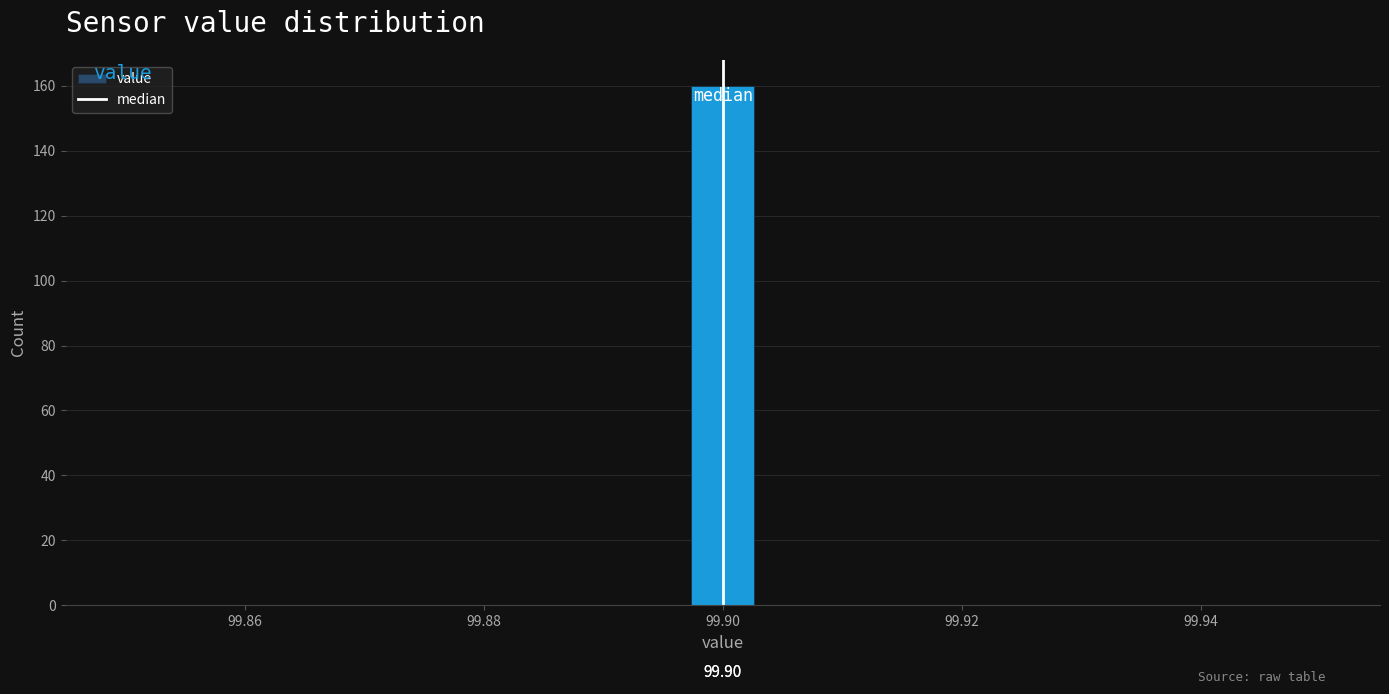

Around what value on the x-axis is the tallest bar? Give the approximate position of its centre, as read against the axis.

99.900